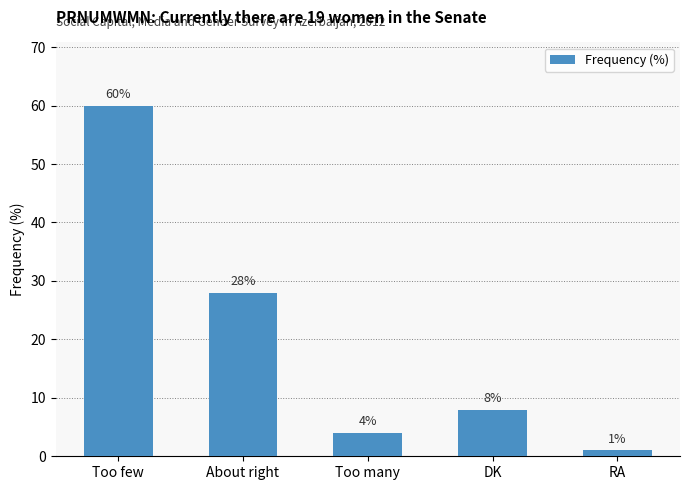

What is the value of the 4th bar from the left?

8